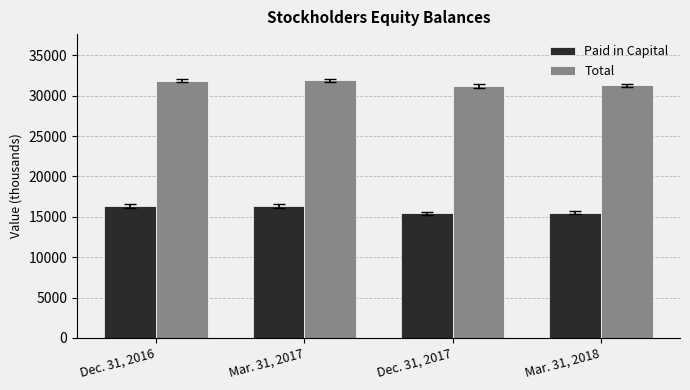

What is the greatest value displayed?

31893